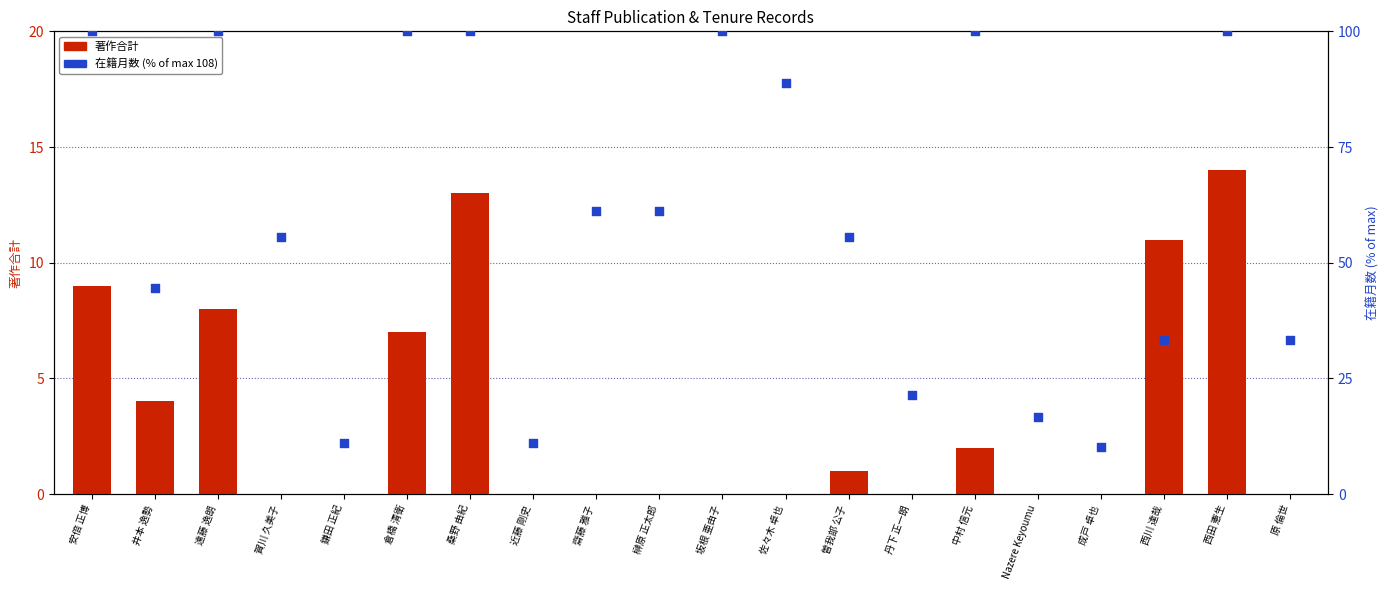

Which series reaches the maximum Y coordinate?

在籍月数 (% of max)